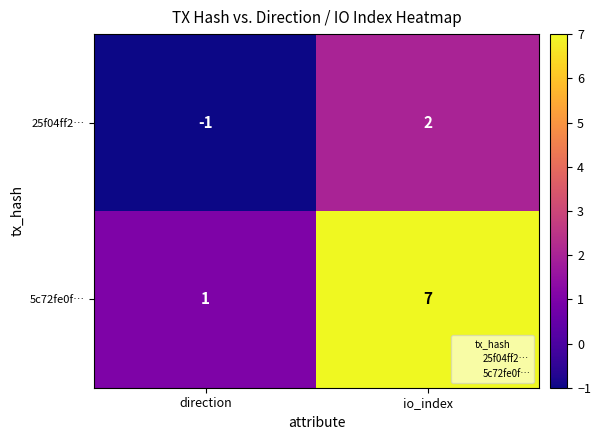

What is the difference between the maximum and minimum values in the 25f04ff2… series?

3